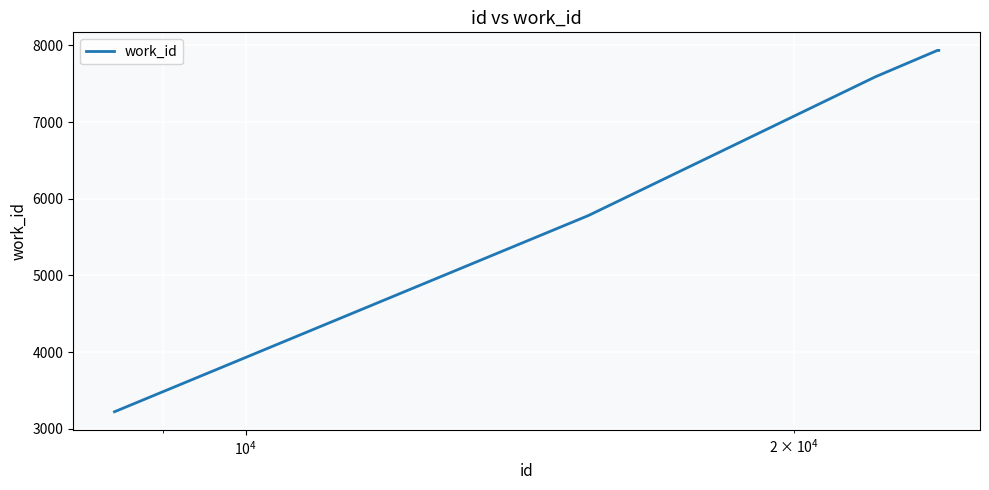

What is the smallest value displayed?

3224